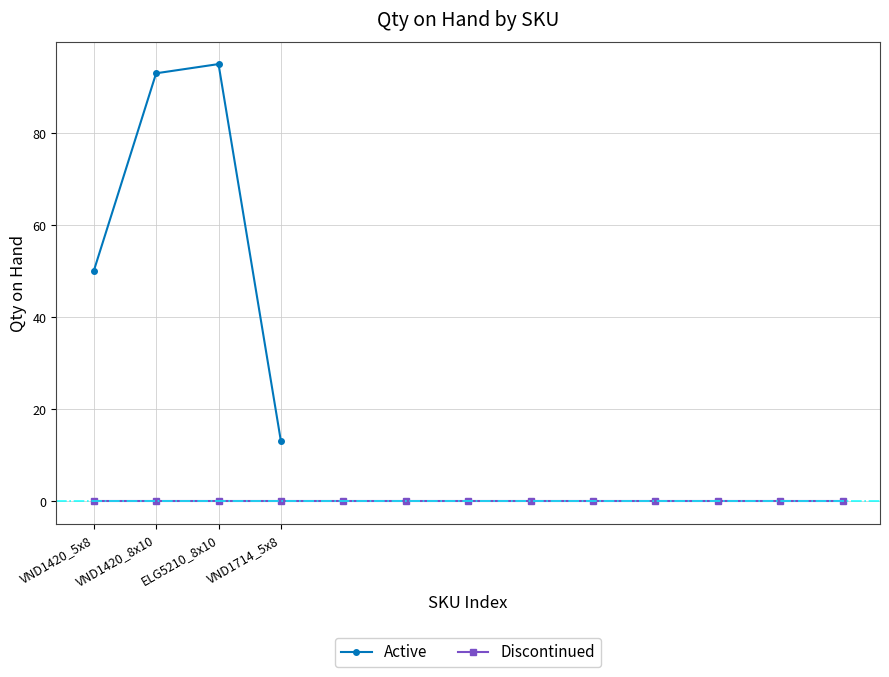

What position from the right is ELG5210_8x10?

2